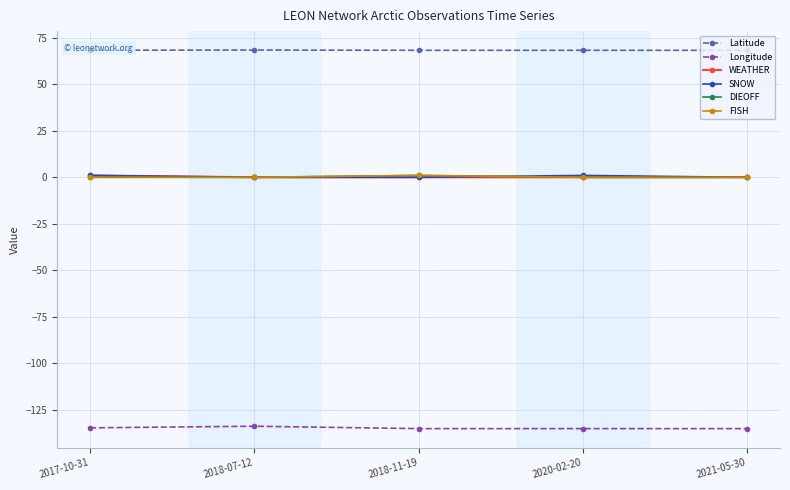

How many values in the SNOW series exceed 0?

2